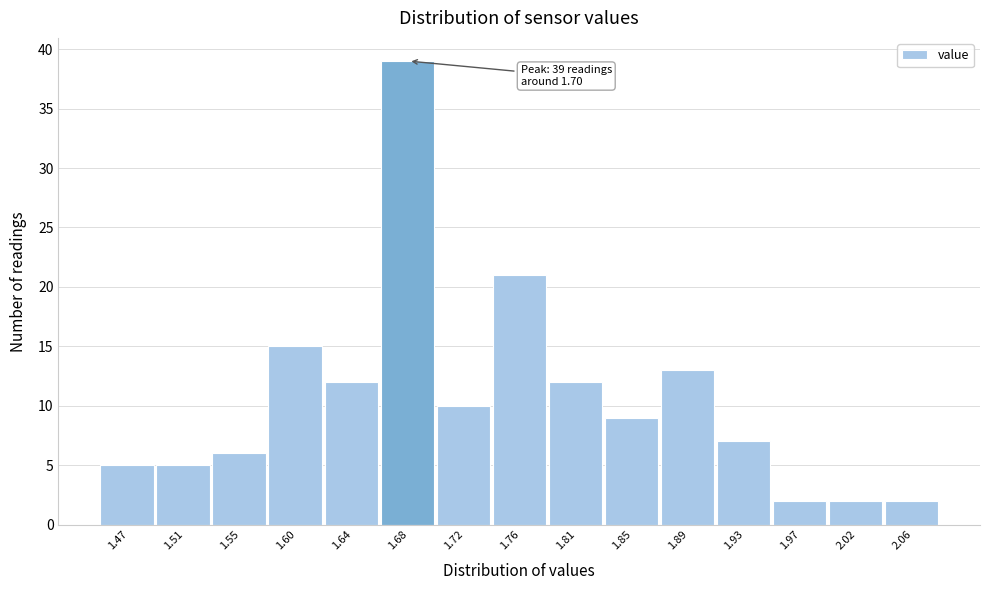

Reading left to right, extract all data points from this chart.

5	5	6	15	12	39	10	21	12	9	13	7	2	2	2